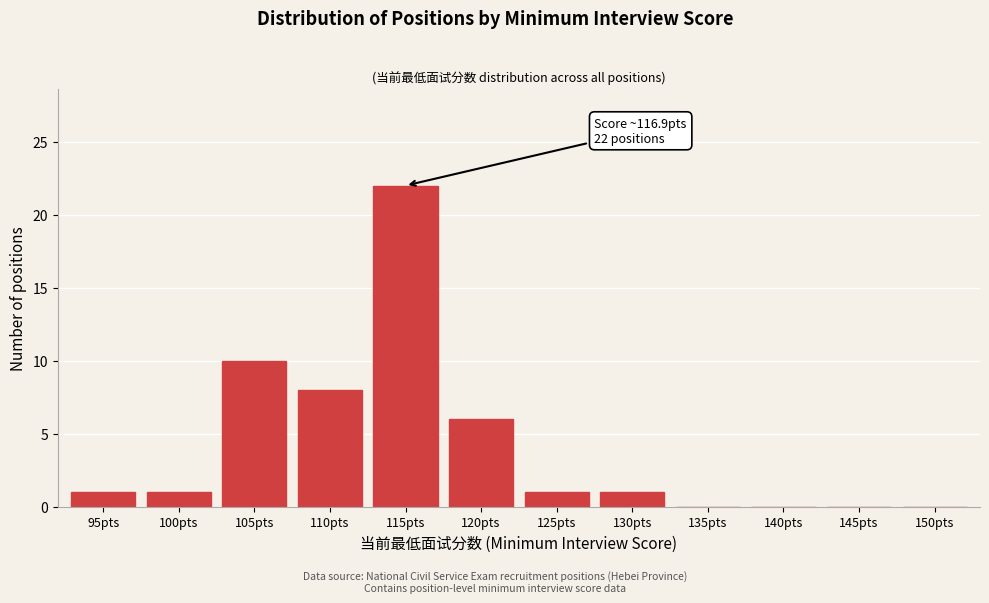

Reading left to right, list all the values displayed in this chart.

95pts=1	100pts=1	105pts=10	110pts=8	115pts=22	120pts=6	125pts=1	130pts=1	135pts=0	140pts=0	145pts=0	150pts=0